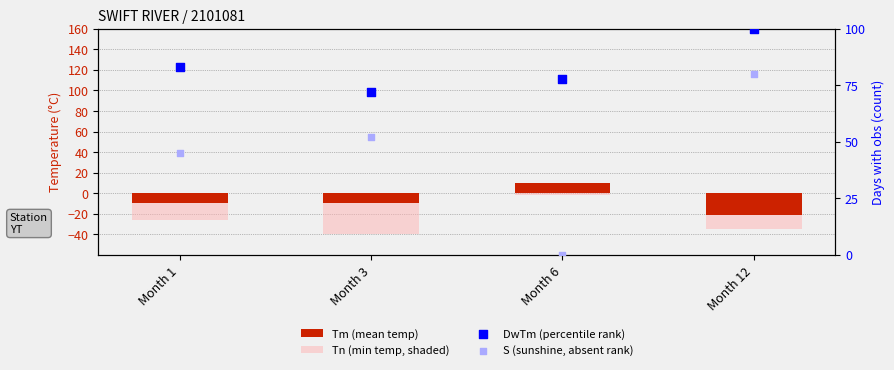

What are all the series names shown in the legend?

Tm (mean temp), Tn (min temp, shaded), DwTm (percentile rank), S (sunshine, absent rank)